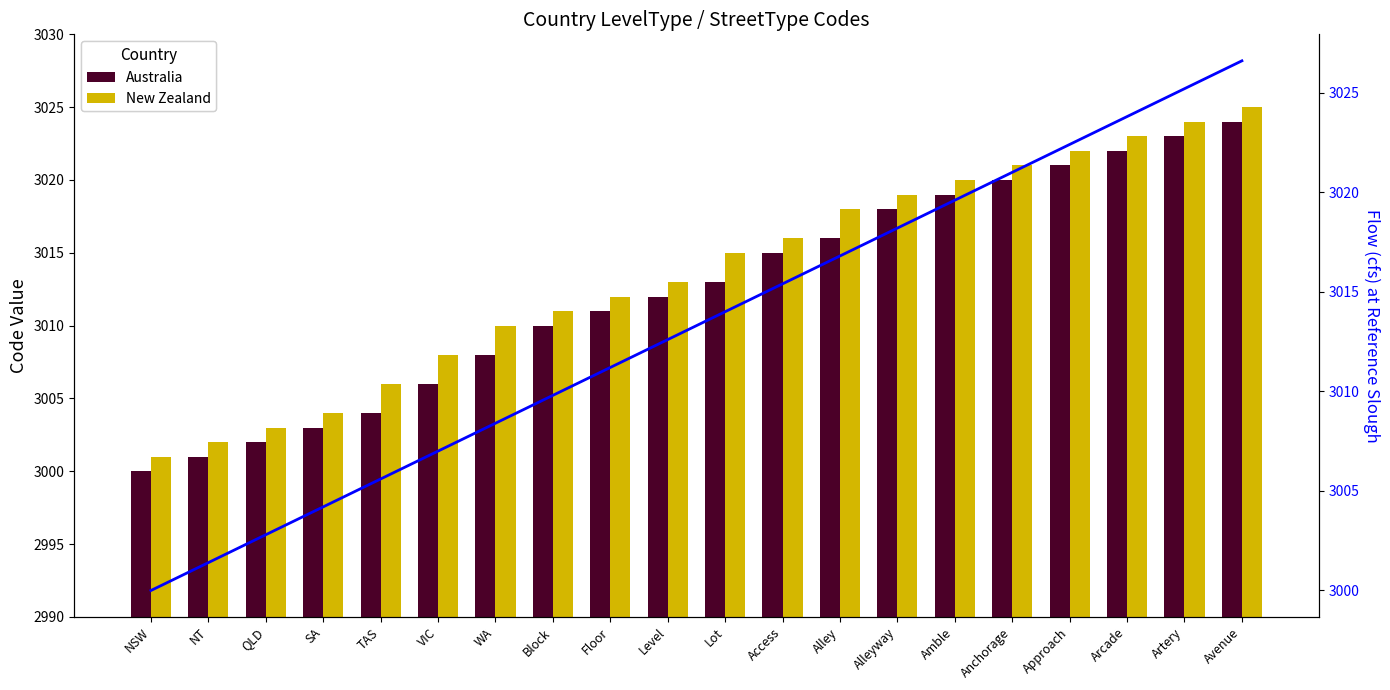

Read the Flow (cfs) value at Anchorage.

3021.0